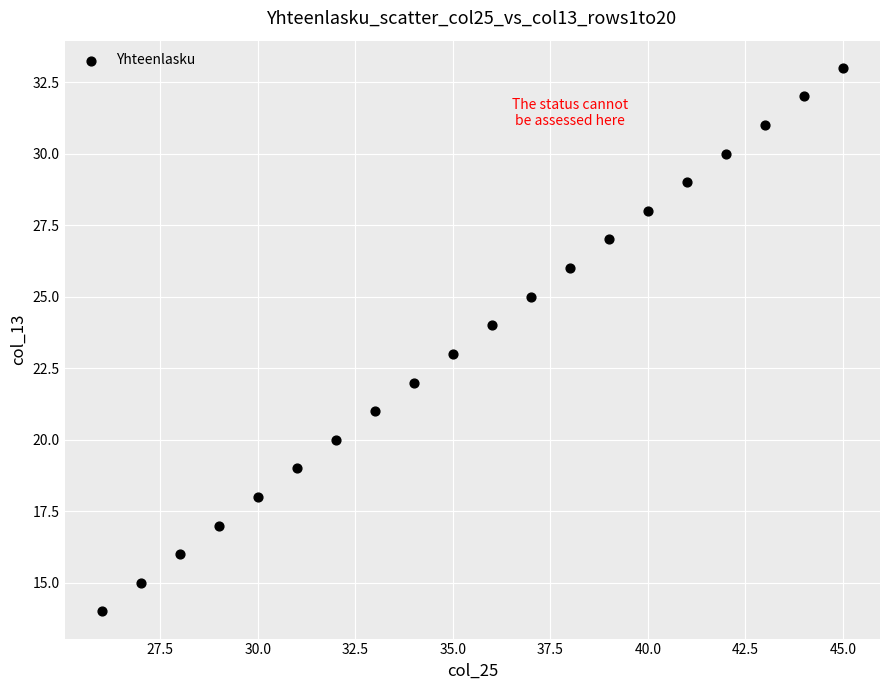

What is the range of X values (max minus min)?

19